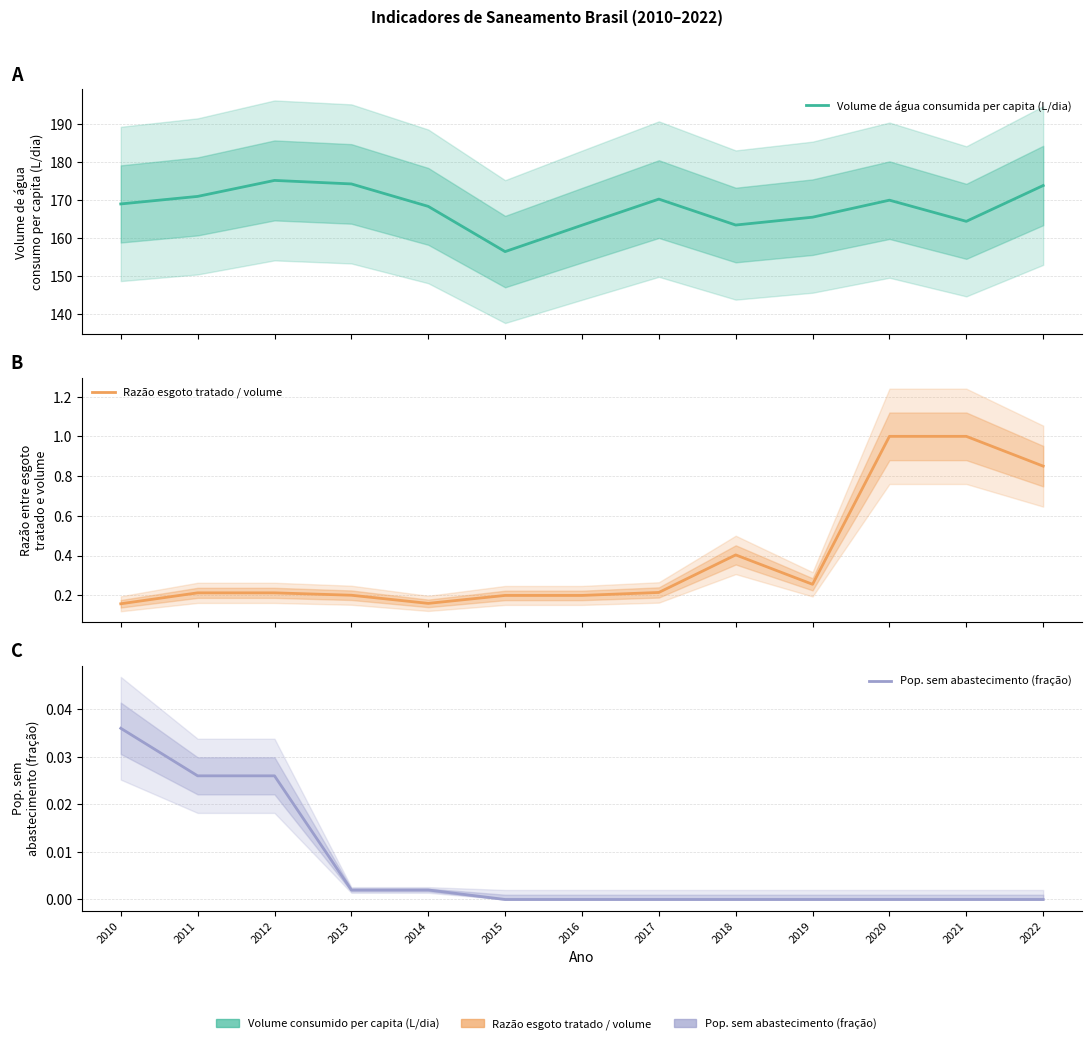

At how many categories does at least one series exceed 119?

13